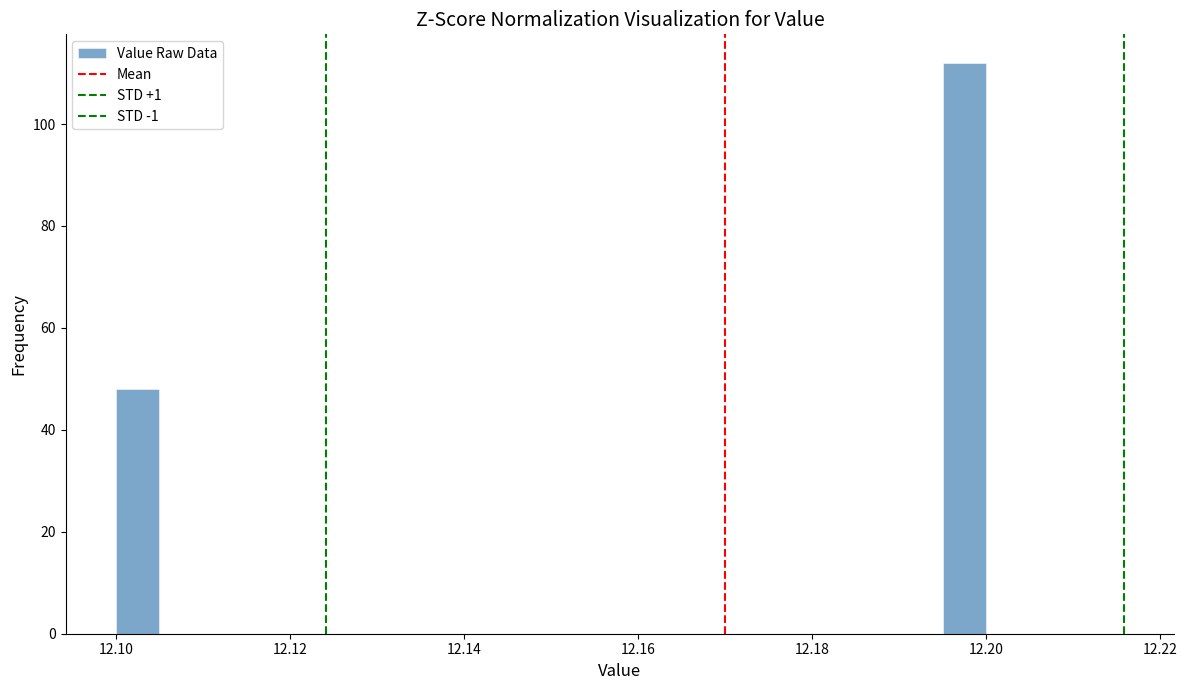

Around what value on the x-axis is the tallest bar? Give the approximate position of its centre, as read against the axis.

12.198